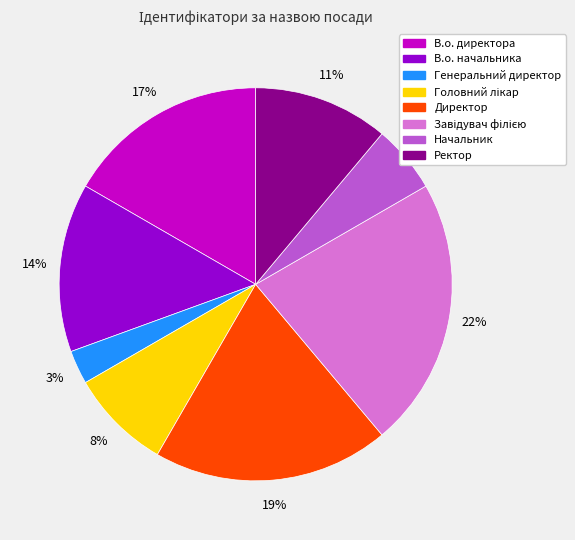

To the nearest percent, what percentage of the pie is Директор?

19%